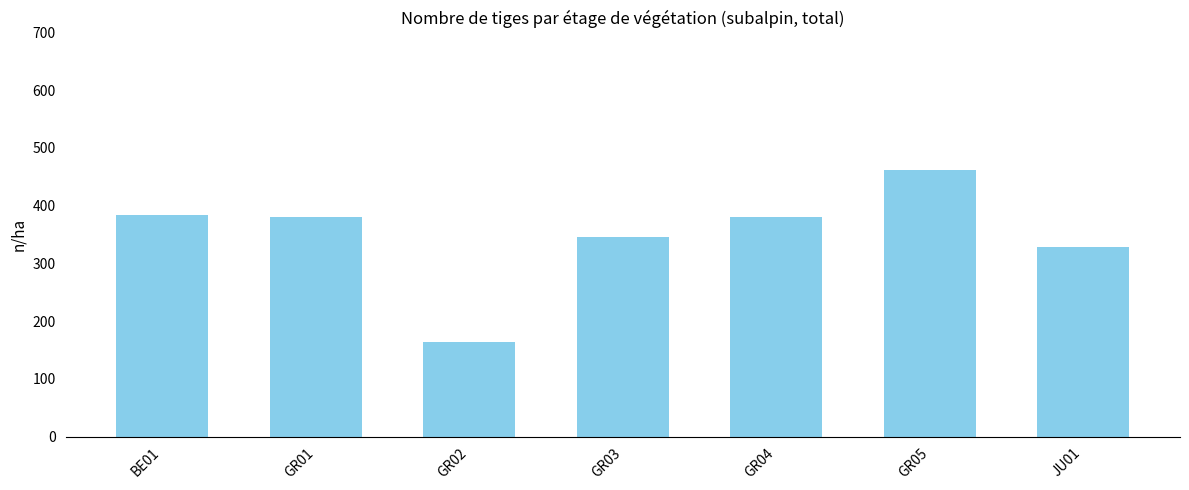

The chart shows a value of 329 at JU01. True or false?

True